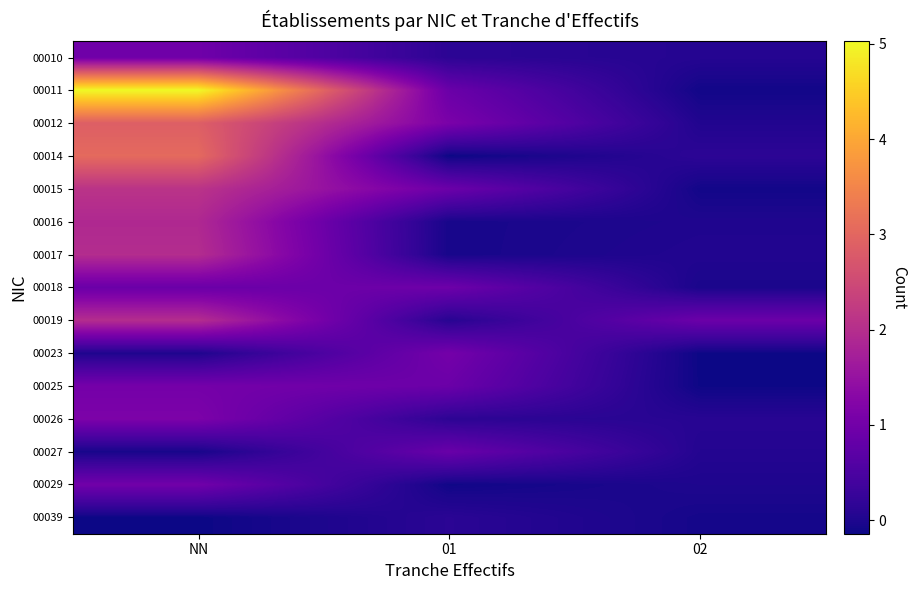

Reading left to right, what are all the values shown in this chart?

00010: NN=1.0	01=0.1	02=0.1
00011: NN=5.0	01=0.9	02=-0.1
00012: NN=2.9	01=1.1	02=0.0
00014: NN=3.1	01=-0.1	02=0.1
00015: NN=2.1	01=0.9	02=-0.1
00016: NN=1.9	01=-0.1	02=0.0
00017: NN=2.0	01=-0.1	02=0.0
00018: NN=0.9	01=0.9	02=-0.0
00019: NN=2.0	01=0.1	02=0.9
00023: NN=0.0	01=1.0	02=-0.1
00025: NN=1.0	01=0.9	02=-0.1
00026: NN=1.1	01=0.1	02=0.1
00027: NN=-0.1	01=0.9	02=0.1
00029: NN=1.0	01=-0.1	02=-0.0
00039: NN=-0.1	01=0.1	02=-0.1